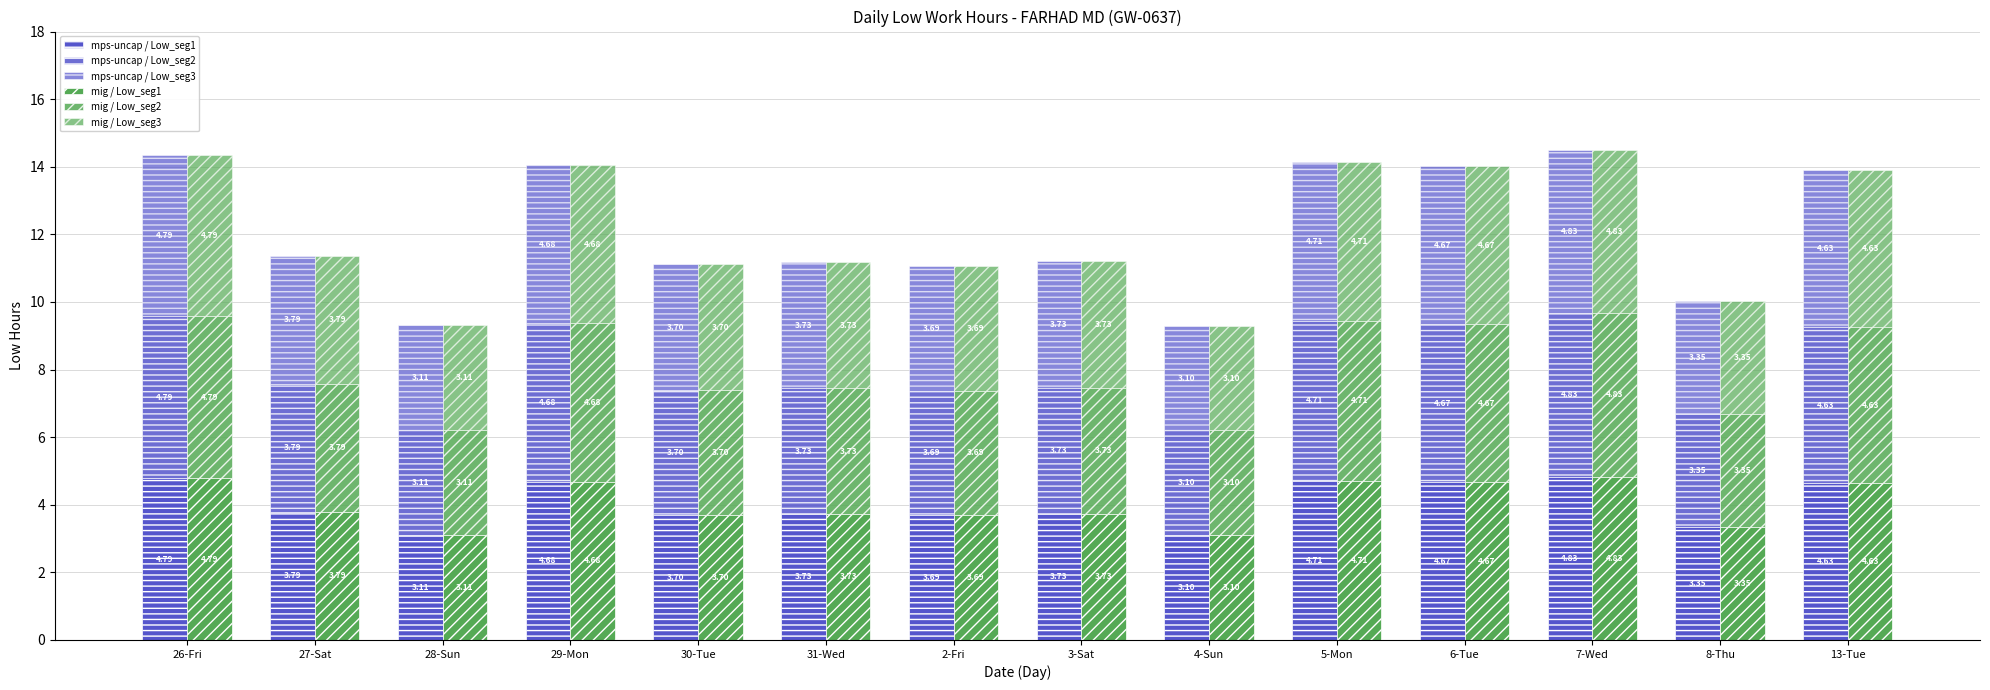

Between 4-Sun and 7-Wed, which series saw the biggest shift?

mps-uncap / Low_seg3